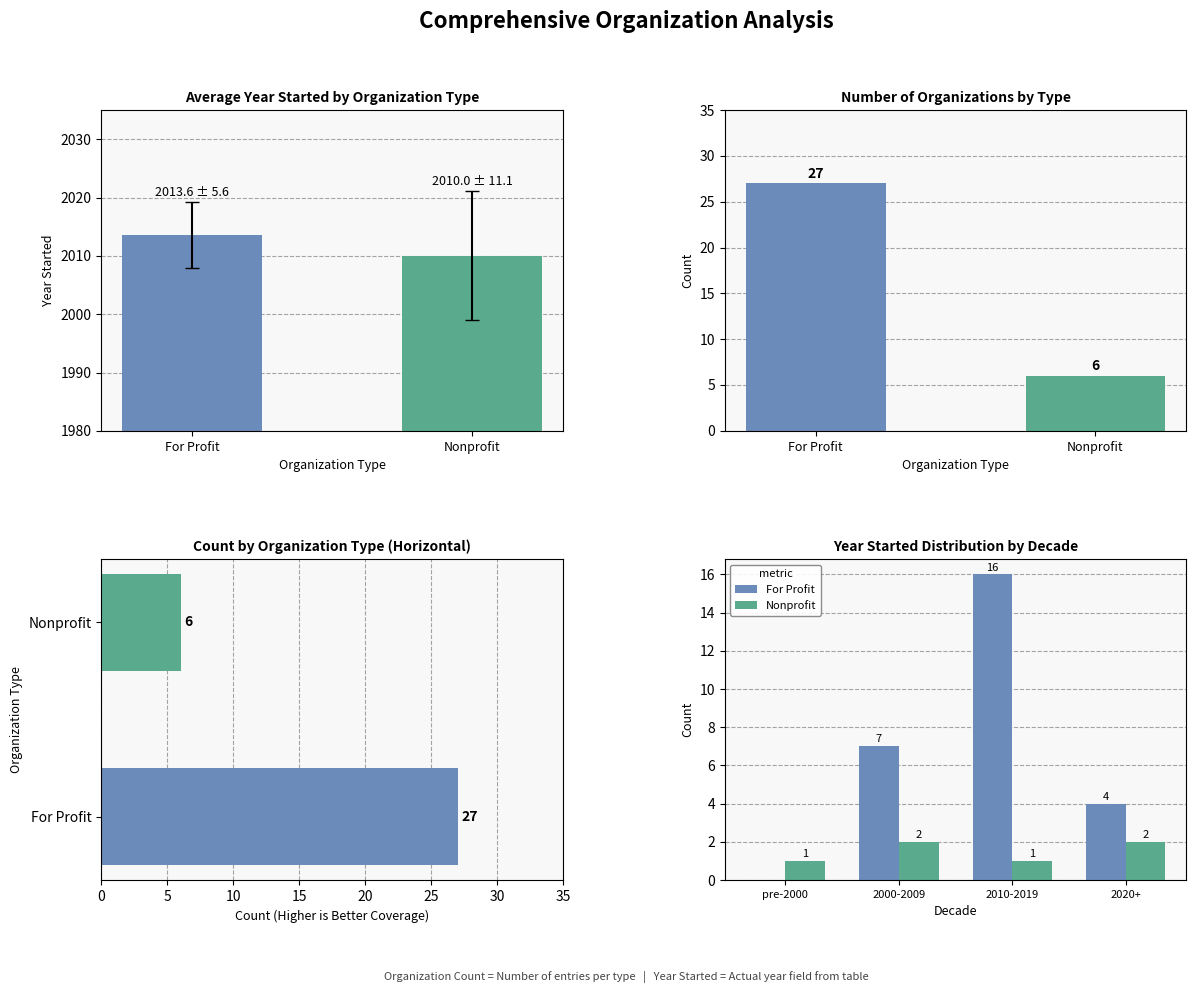

Is the value of Nonprofit at 2000-2009 greater than the value of For Profit at 2000-2009?

No